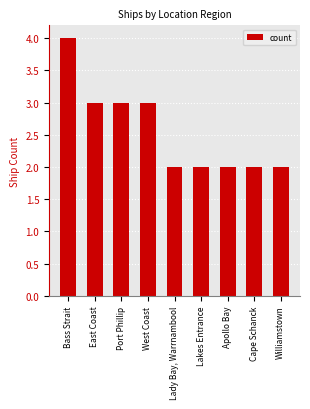

What is the sum of all values?

23